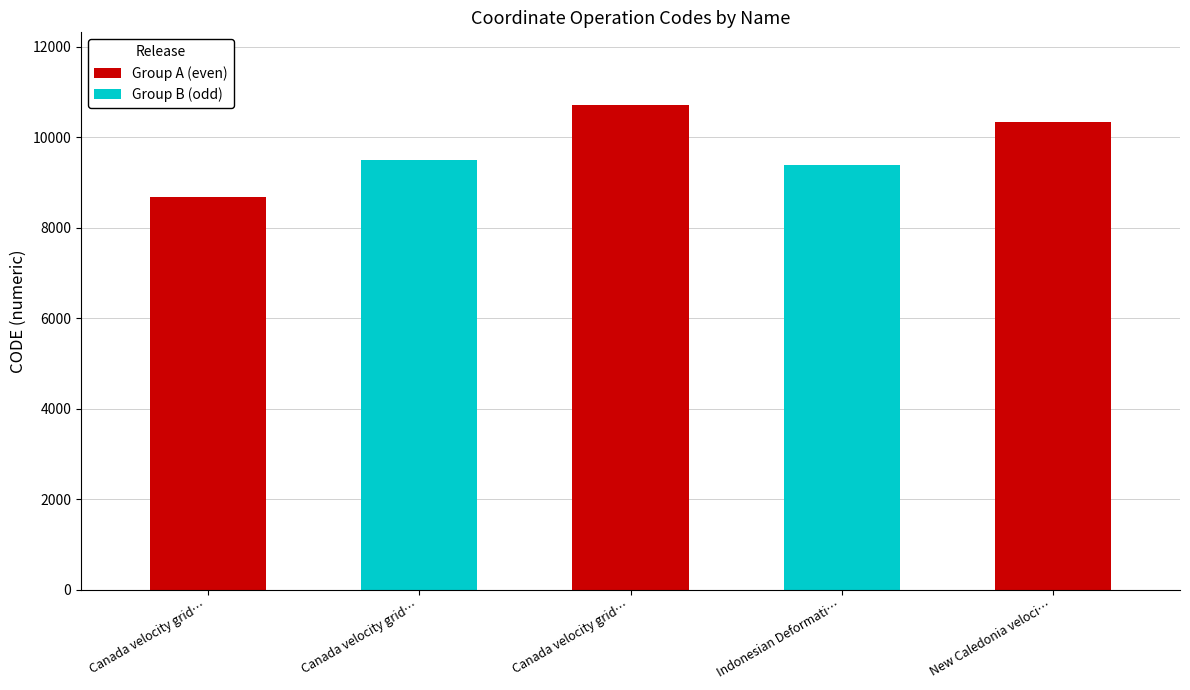

What is the value of the 2nd bar from the left?

9483